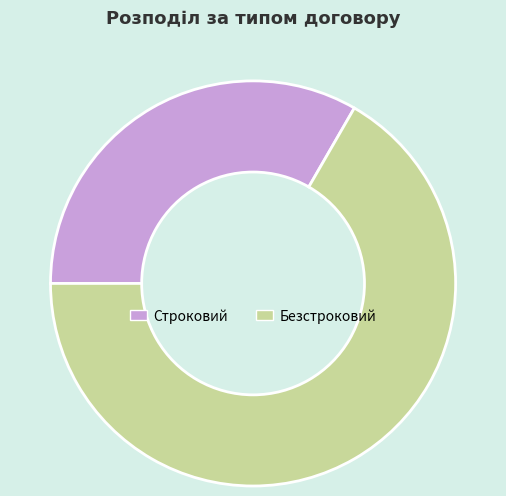

Between Строковий and Безстроковий, which is larger?

Безстроковий